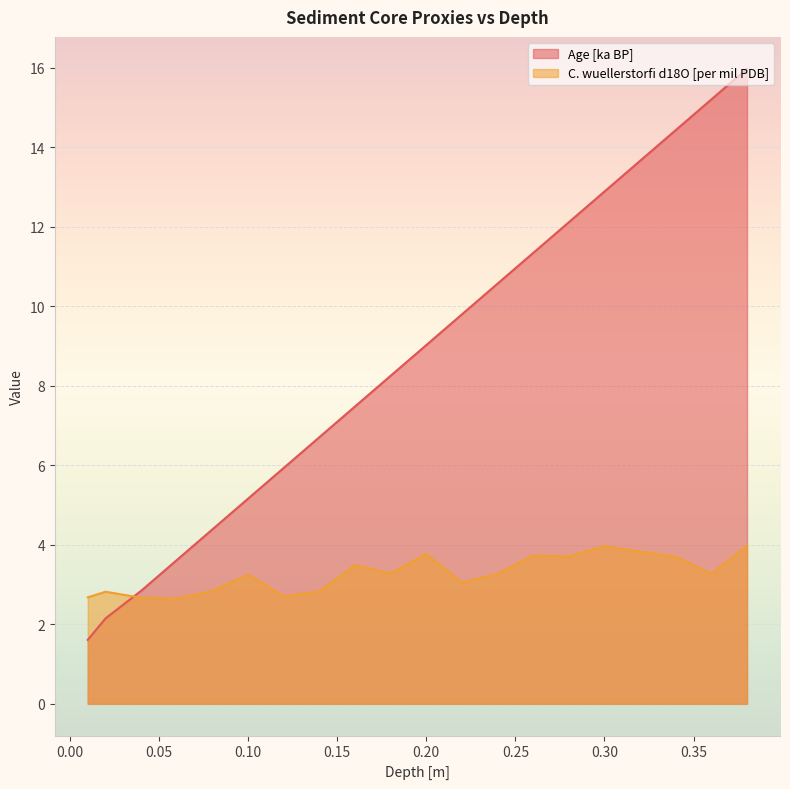

What is the maximum value shown in the chart?

16.0